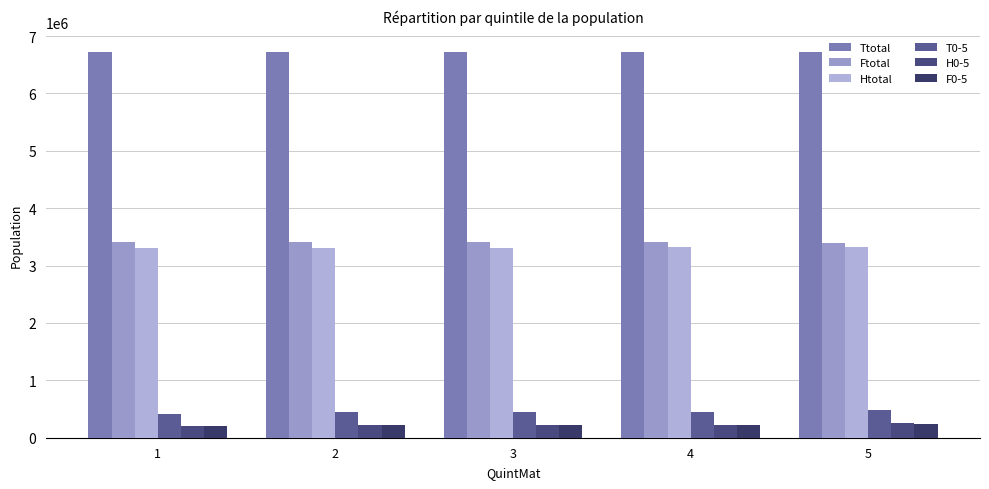

Reading right to left, extract all data points from this chart.

Ttotal: 6721785	6720600	6724305	6720700	6720860
Ftotal: 3402315	3403450	3408200	3417665	3418915
Htotal: 3318725	3316400	3308640	3308855	3301760
T0-5: 485295	440480	442190	448150	409640
H0-5: 248805	225645	226390	229630	209090
F0-5: 237635	214210	214895	219215	199245